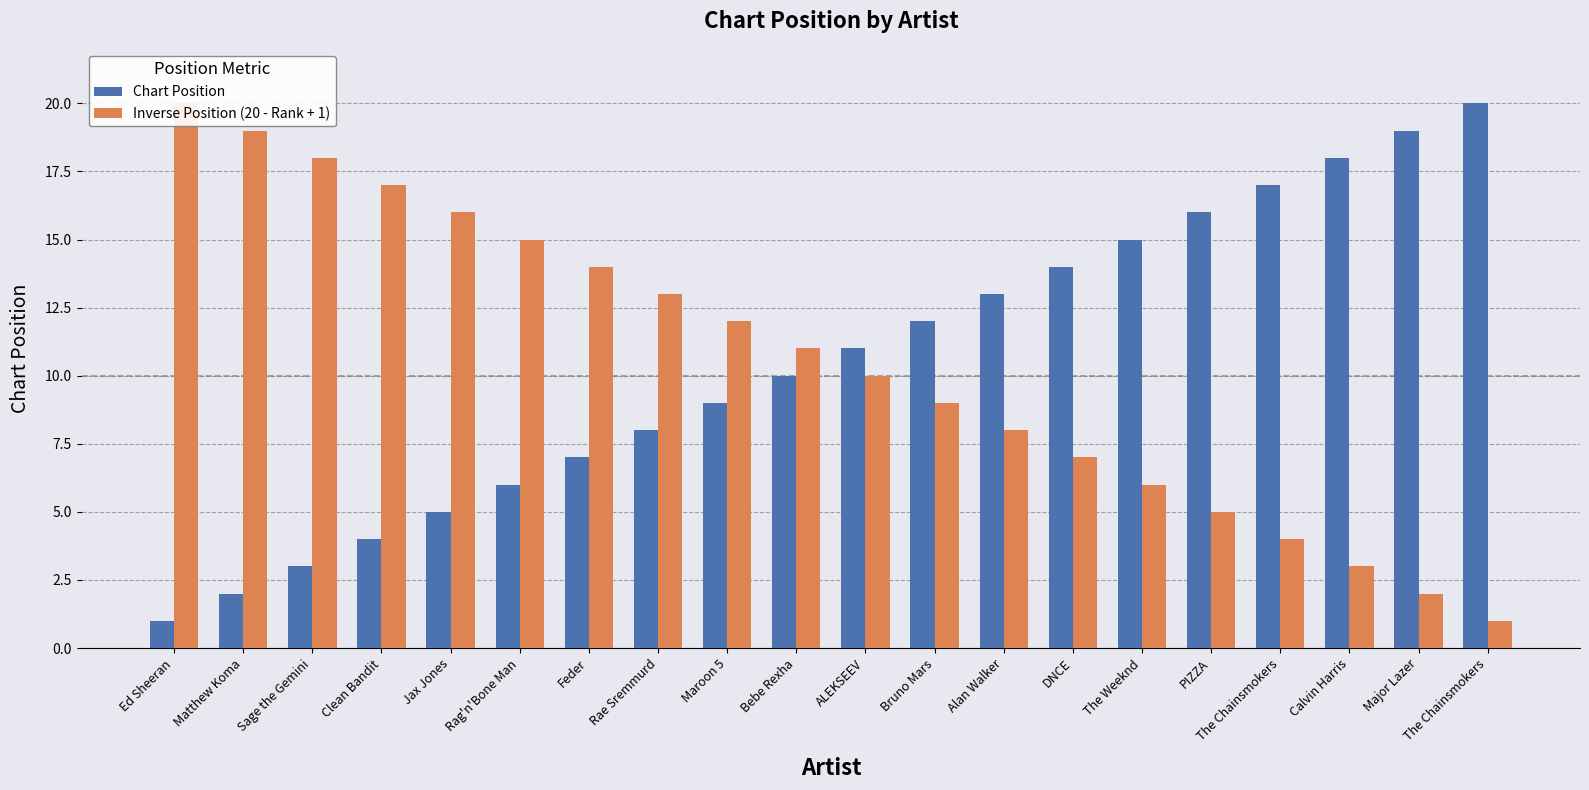

Reading left to right, list all the values displayed in this chart.

Chart Position: Ed Sheeran=1	Matthew Koma=2	Sage the Gemini=3	Clean Bandit=4	Jax Jones=5	Rag'n'Bone Man=6	Feder=7	Rae Sremmurd=8	Maroon 5=9	Bebe Rexha=10	ALEKSEEV=11	Bruno Mars=12	Alan Walker=13	DNCE=14	The Weeknd=15	PIZZA=16	The Chainsmokers=17	Calvin Harris=18	Major Lazer=19	The Chainsmokers=20
Inverse Position (20 - Rank + 1): Ed Sheeran=20	Matthew Koma=19	Sage the Gemini=18	Clean Bandit=17	Jax Jones=16	Rag'n'Bone Man=15	Feder=14	Rae Sremmurd=13	Maroon 5=12	Bebe Rexha=11	ALEKSEEV=10	Bruno Mars=9	Alan Walker=8	DNCE=7	The Weeknd=6	PIZZA=5	The Chainsmokers=4	Calvin Harris=3	Major Lazer=2	The Chainsmokers=1